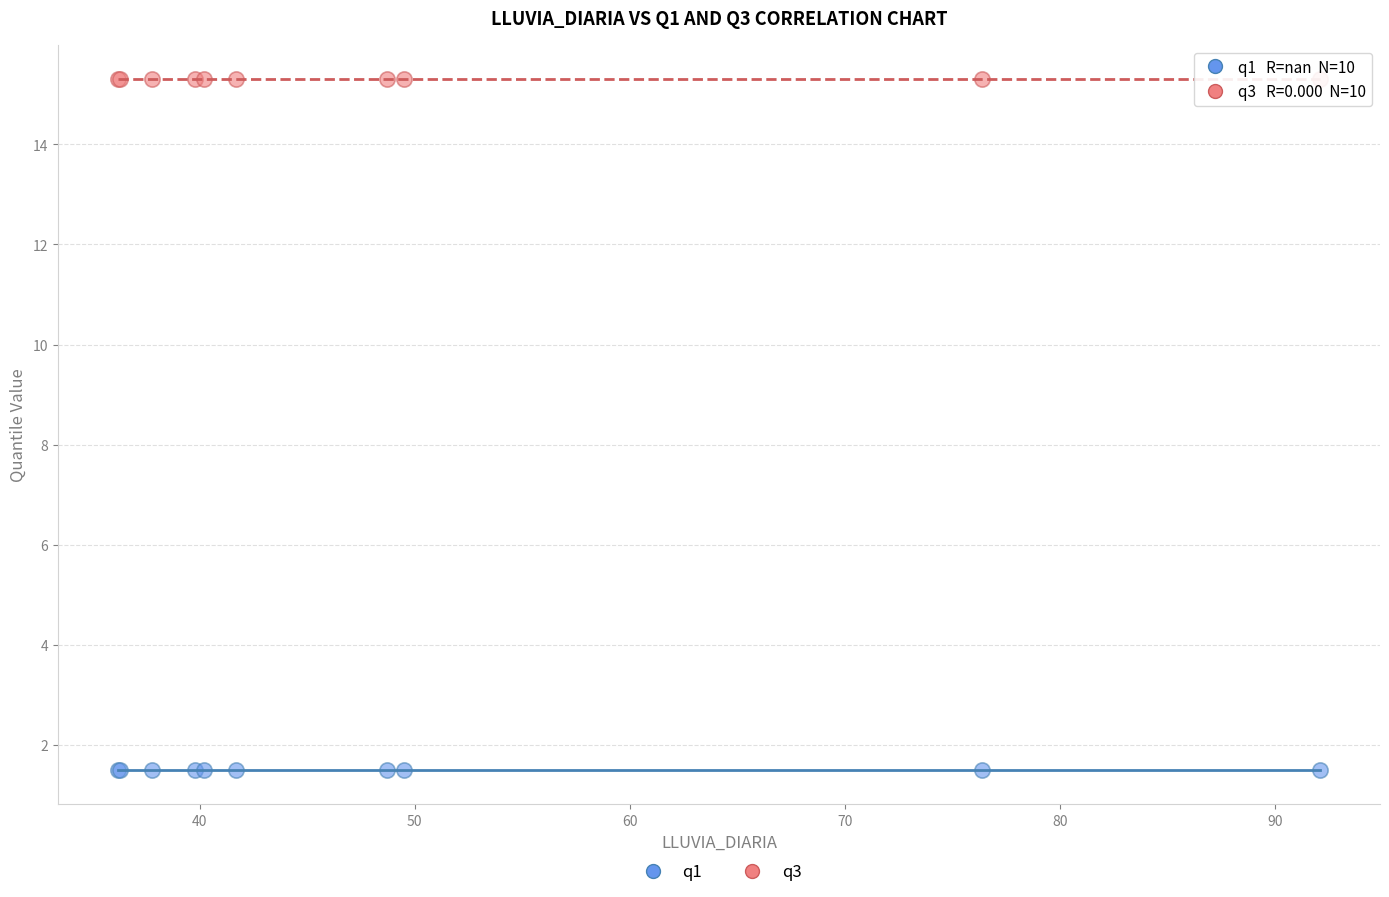

Which series reaches the minimum Y coordinate?

q1